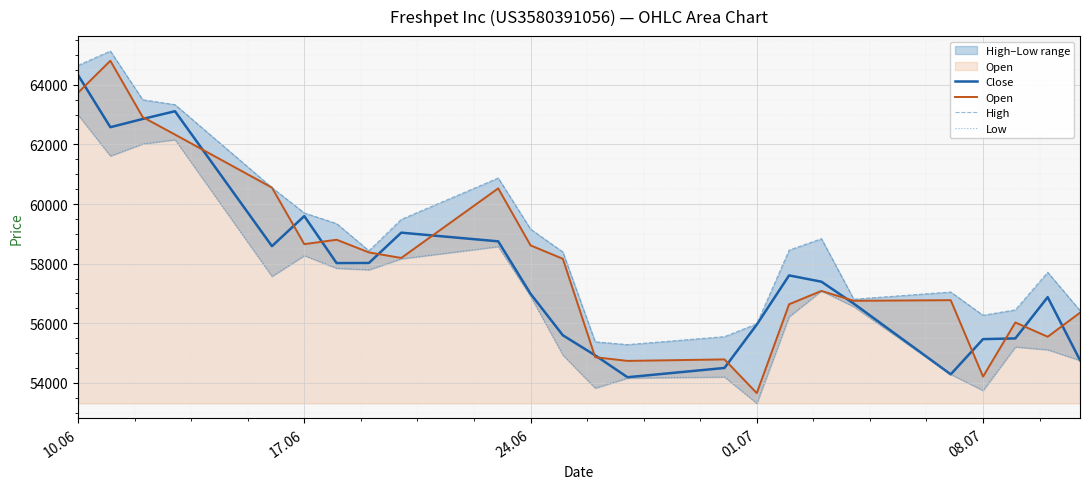

What is the value of the High point at the 4th from the left?

63331